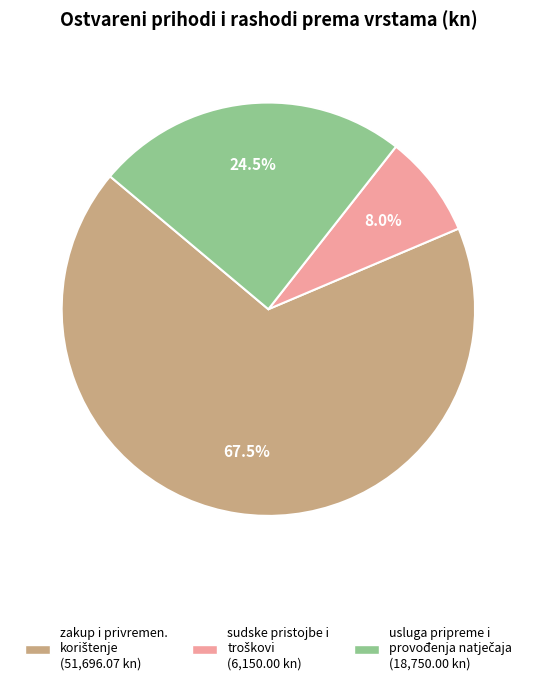

Does any single category account for the majority?

Yes